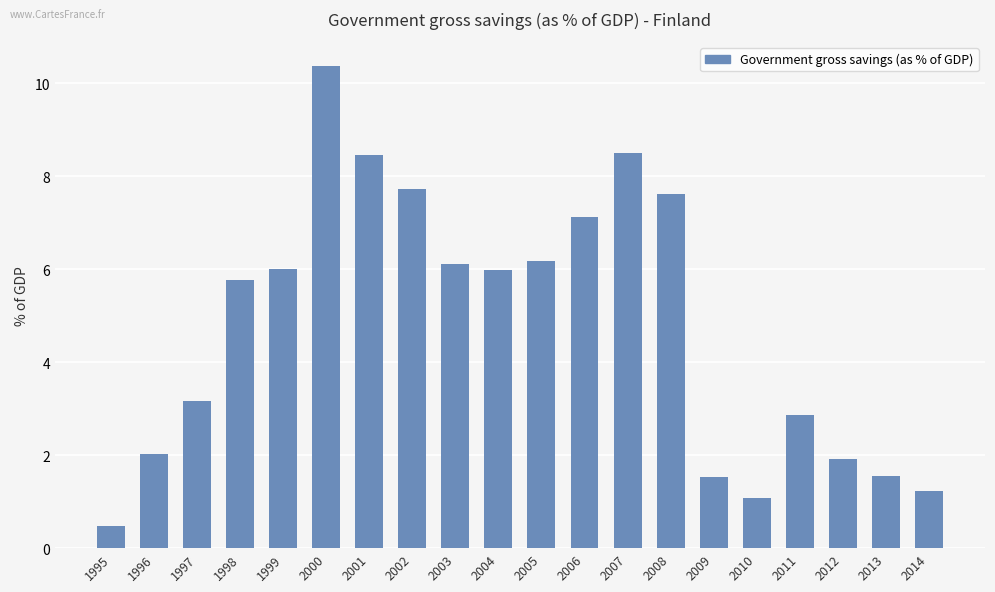

At which category does the chart reach its peak across all series?

2000